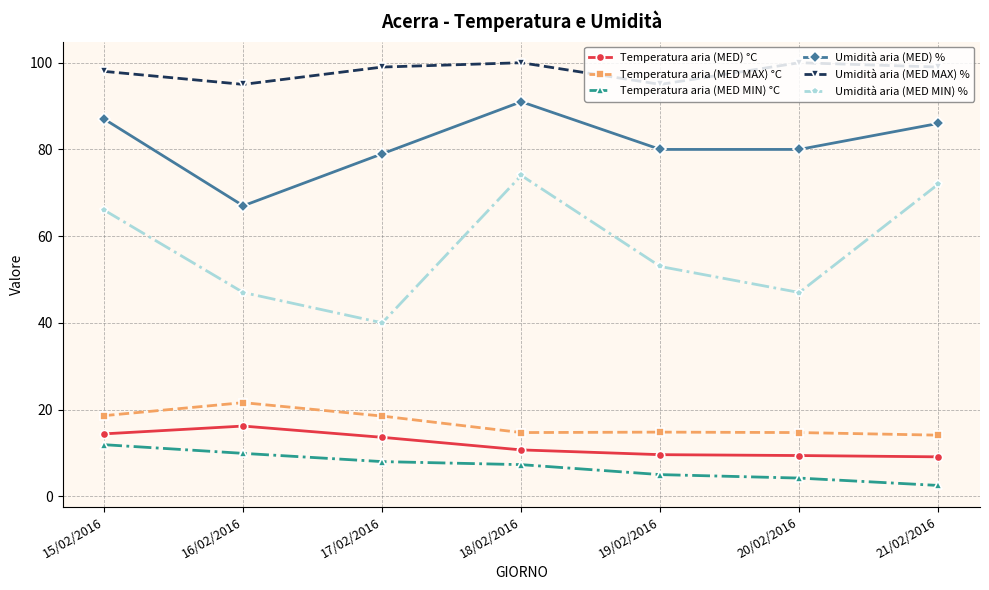

How many interior local peaks does the Umidità aria (MED) % series have?

1